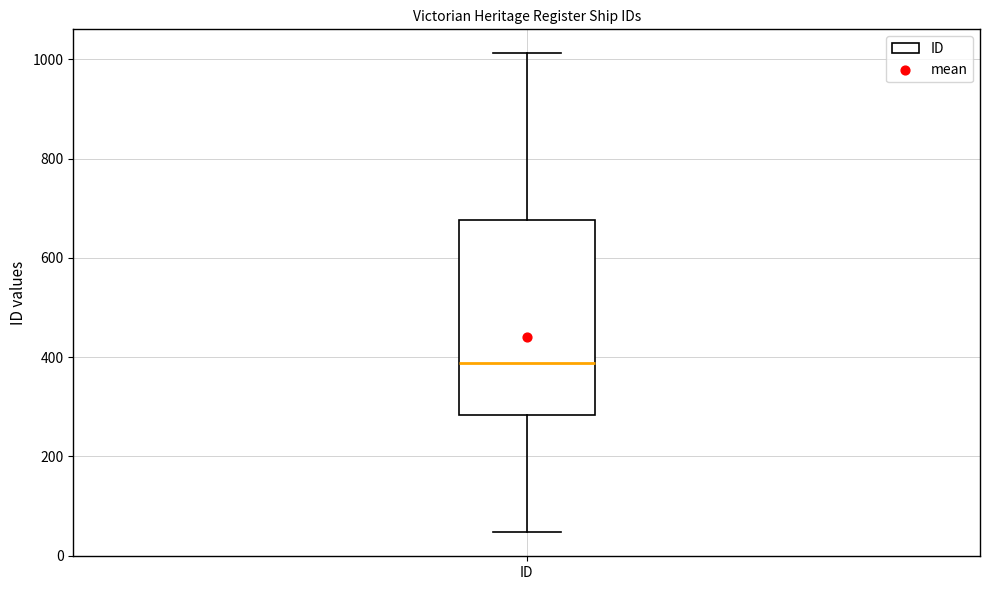

Transcribe this box plot: give where the median line is, the range the box spans, and where the two whiskers end, as read against the y-axis. The values are not printed on the chart, so give them approximately, as read against the axis.

median 380, box 280 to 680, whiskers 40 to 1020